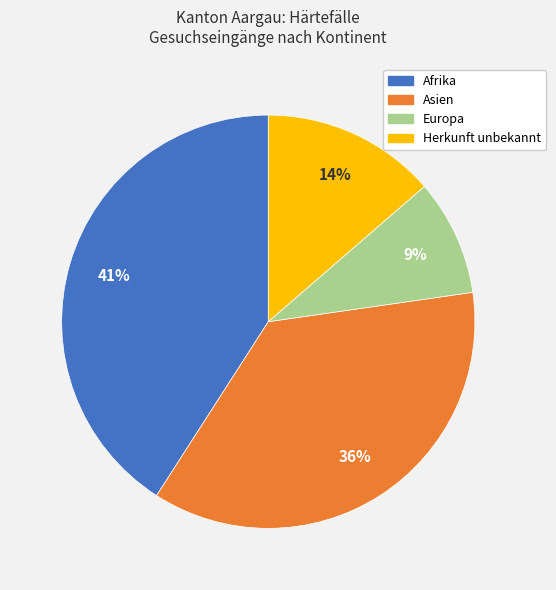

The Asien slice represents 31% of the pie. True or false?

False